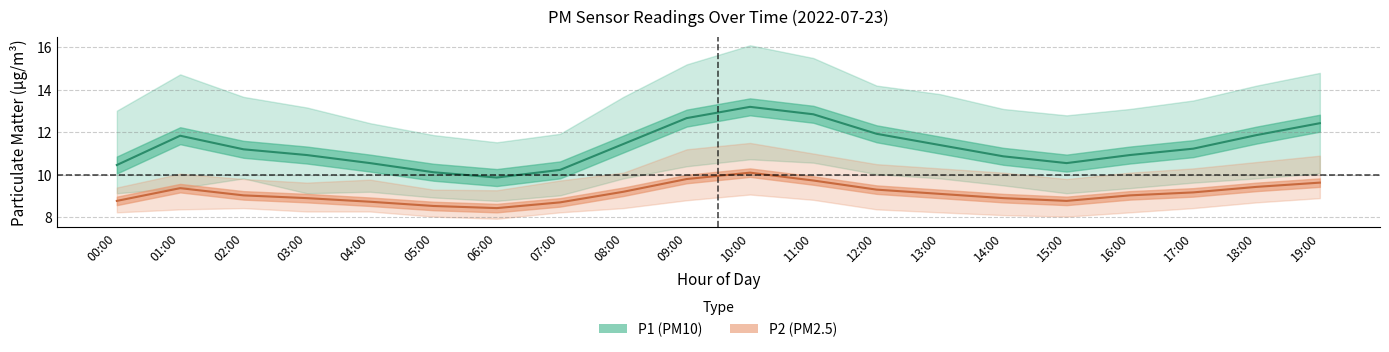

Where does the P1_mean series first go above 11?

01:00